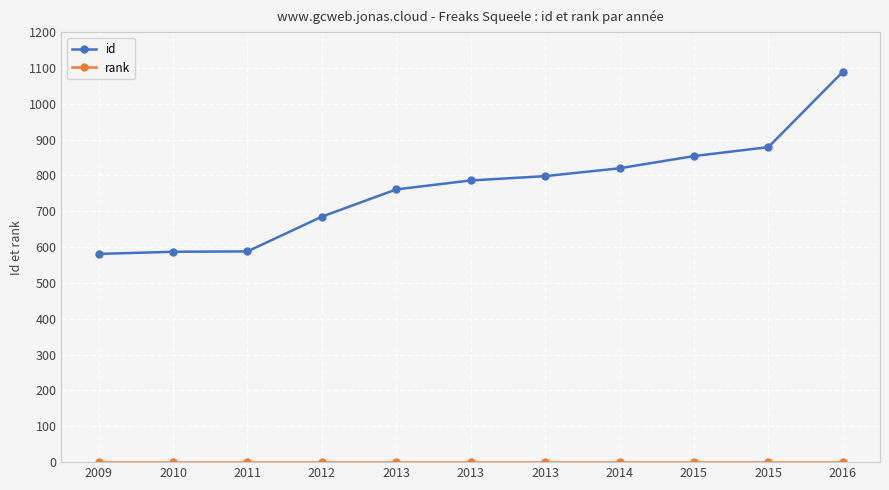

At which category does the chart reach its minimum across all series?

2009